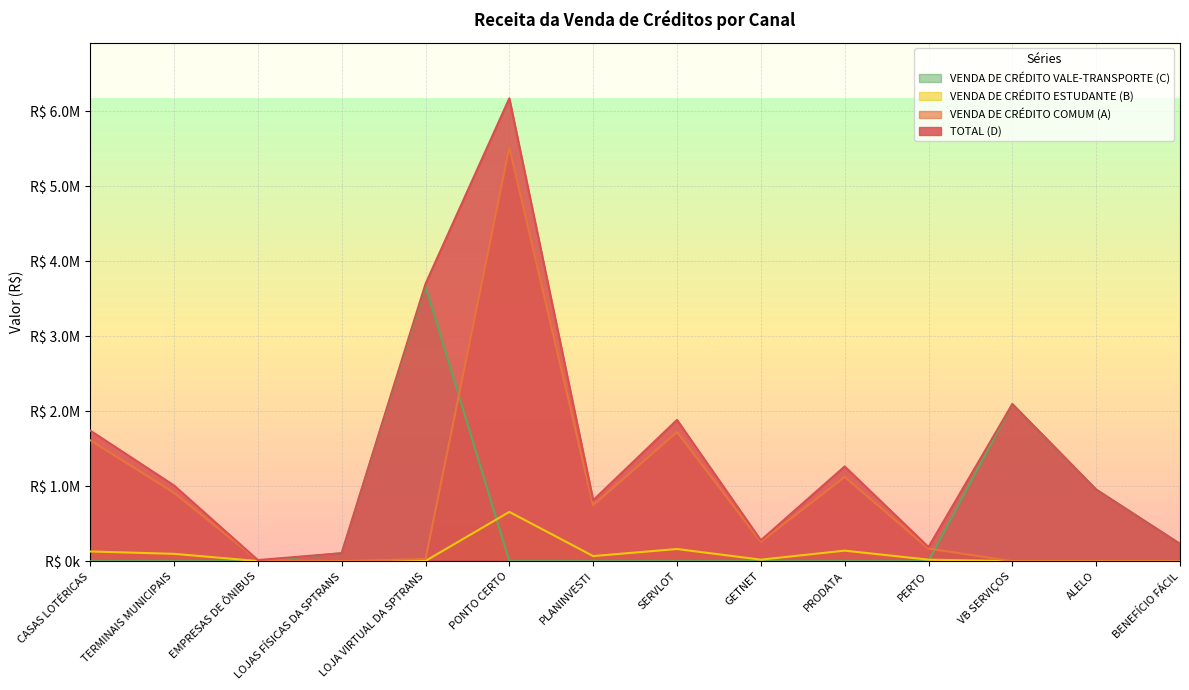

Which series has the largest range (max minus min)?

TOTAL (D)